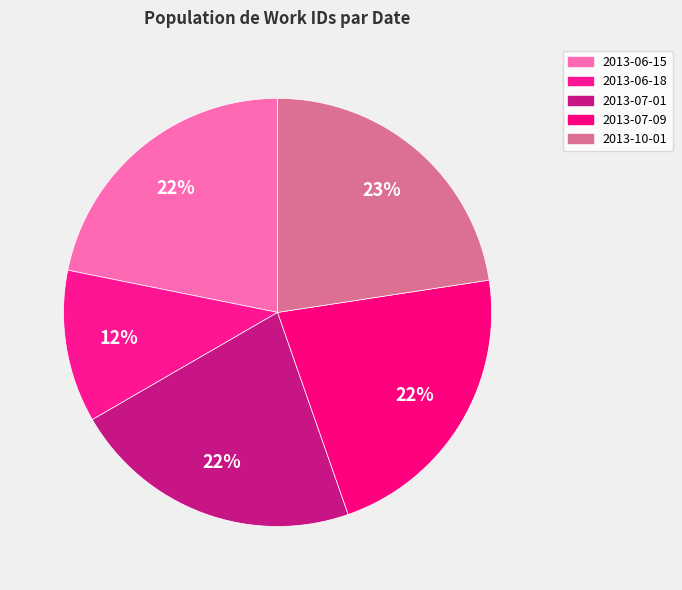

Does 2013-07-01 represent more than half of the total?

No